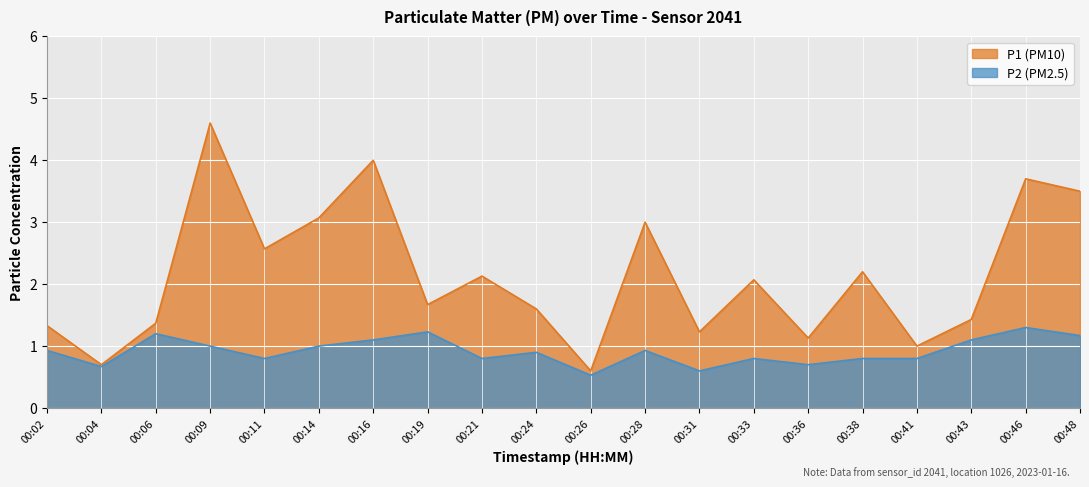

What is the sum of all P2 values?

18.4